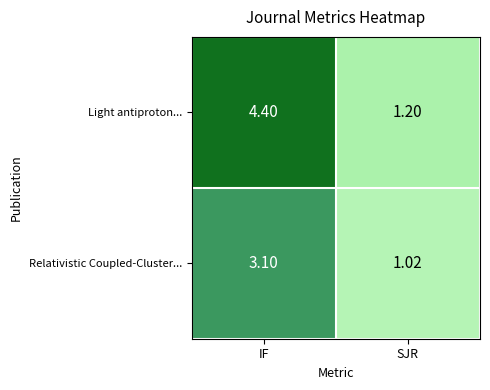

Which category has the lowest value across all series?

SJR